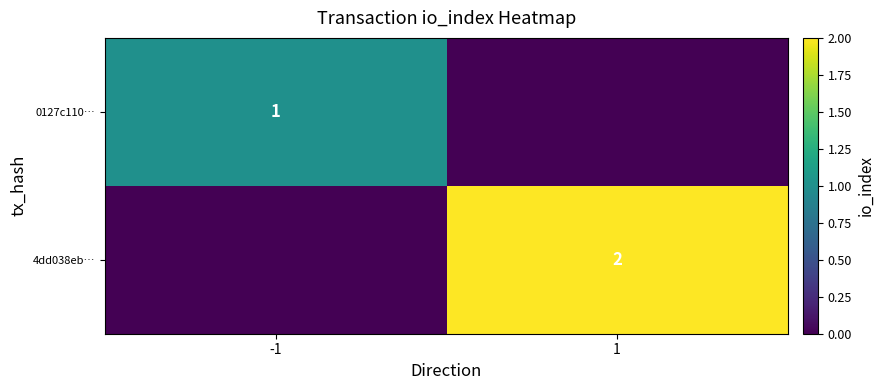

The 4dd038eb… series shows 3 at 1. True or false?

False